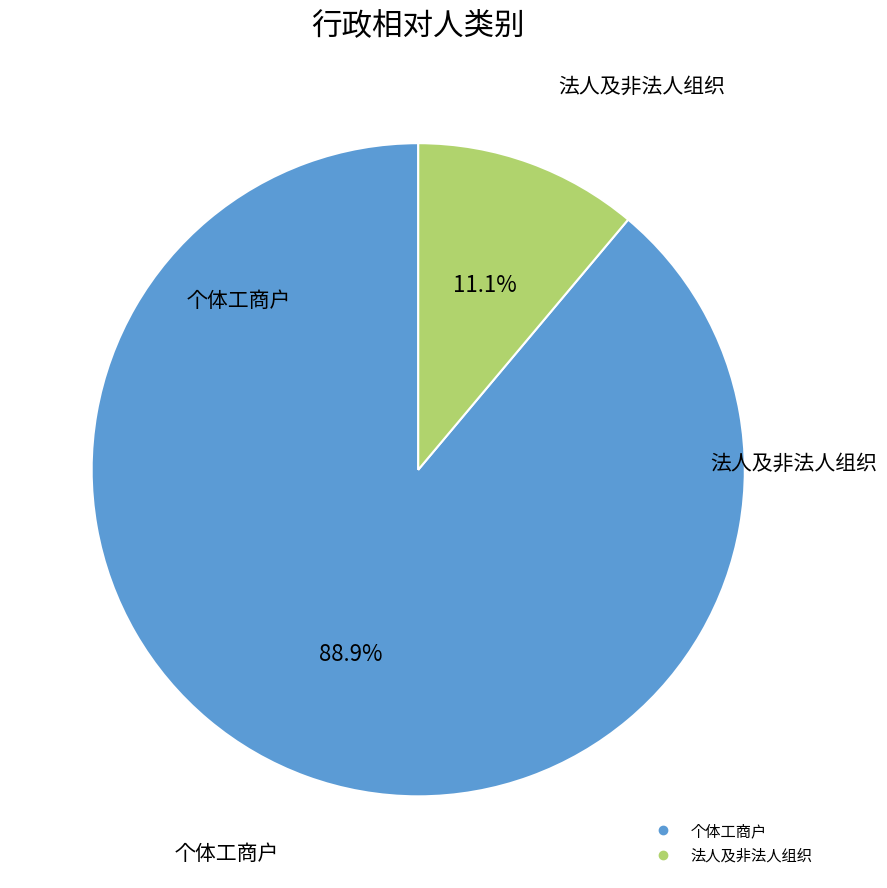

Between 法人及非法人组织 and 个体工商户, which is larger?

个体工商户